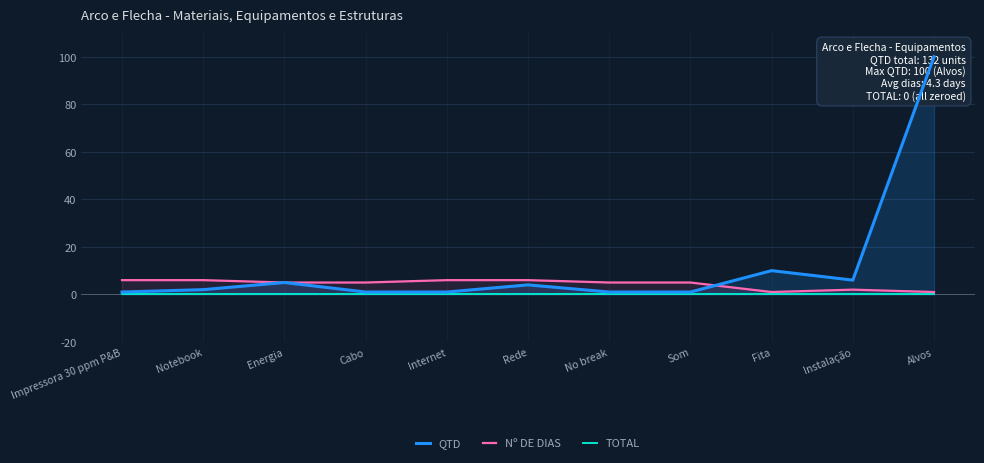

What is the minimum value for Nº DE DIAS?

1